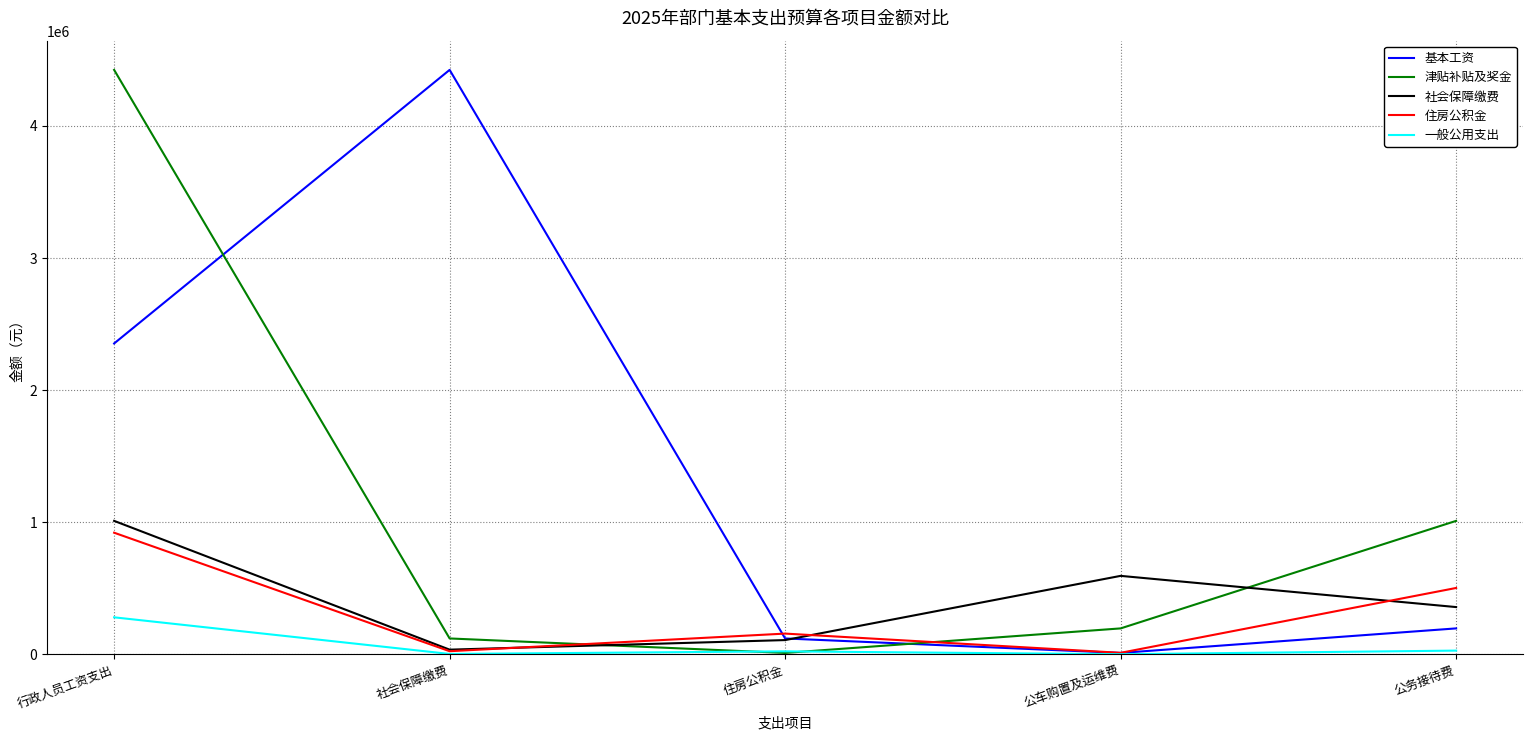

What is the maximum value shown in the chart?

4424388.0